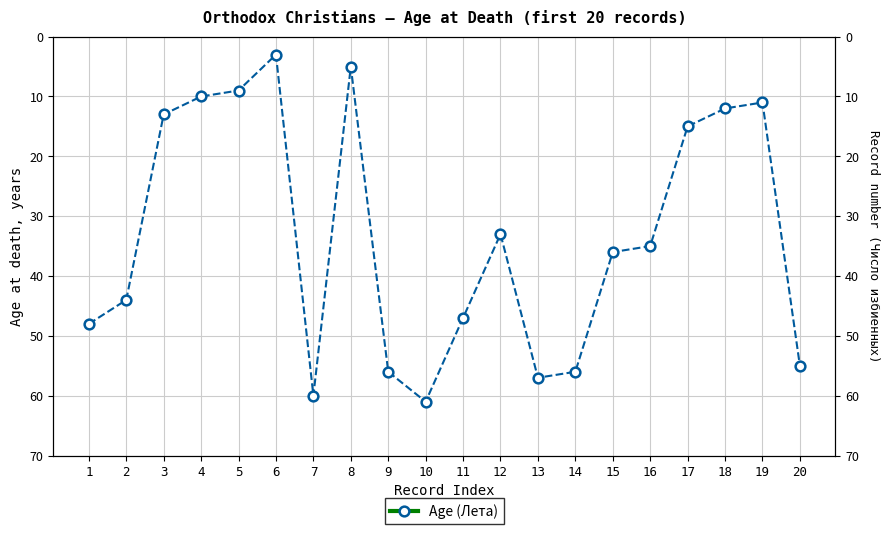

Reading left to right, transcribe all the data shown in this chart.

48	44	13	10	9	3	60	5	56	61	47	33	57	56	36	35	15	12	11	55